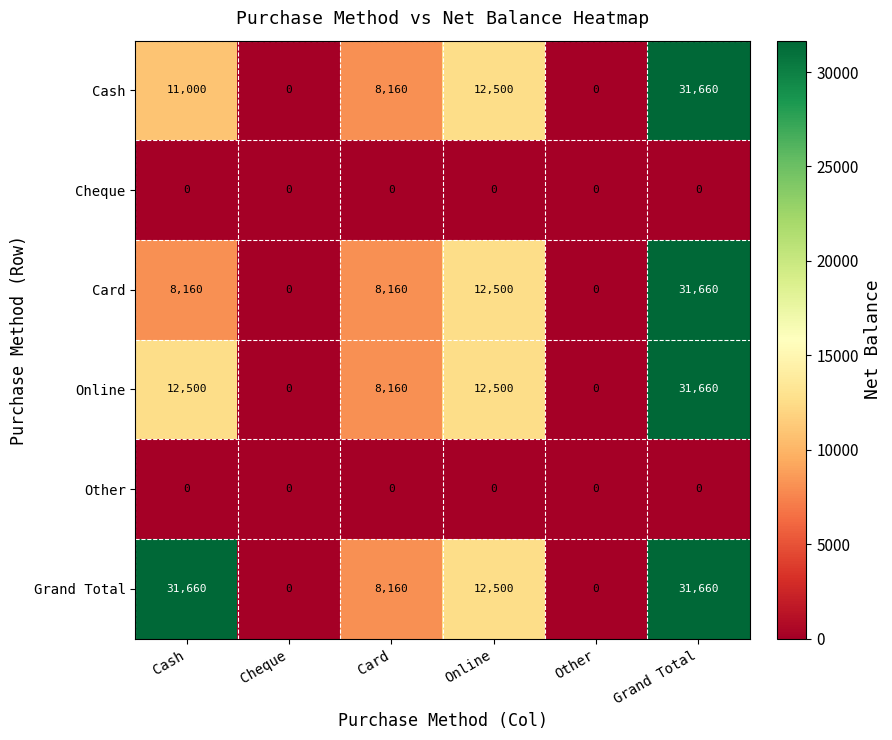

How many Online values are between 0 and 12500?

5